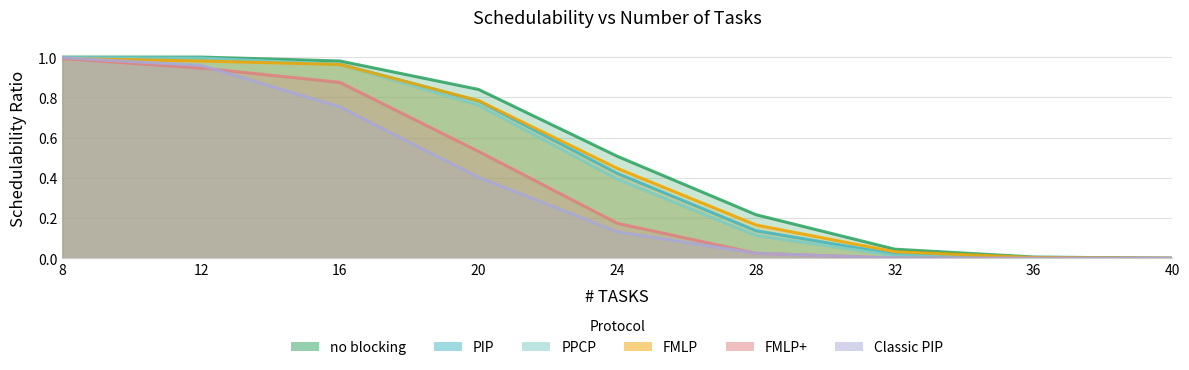

The value of Classic PIP at 40 is 0.0. True or false?

True